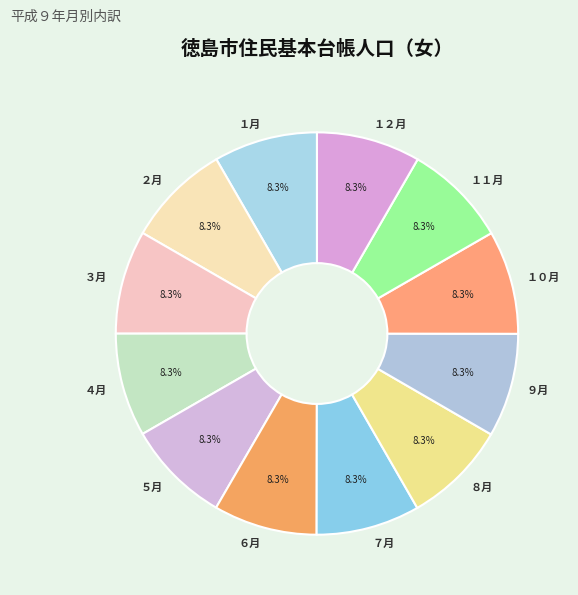

To the nearest percent, what is the average slice percentage?

8%